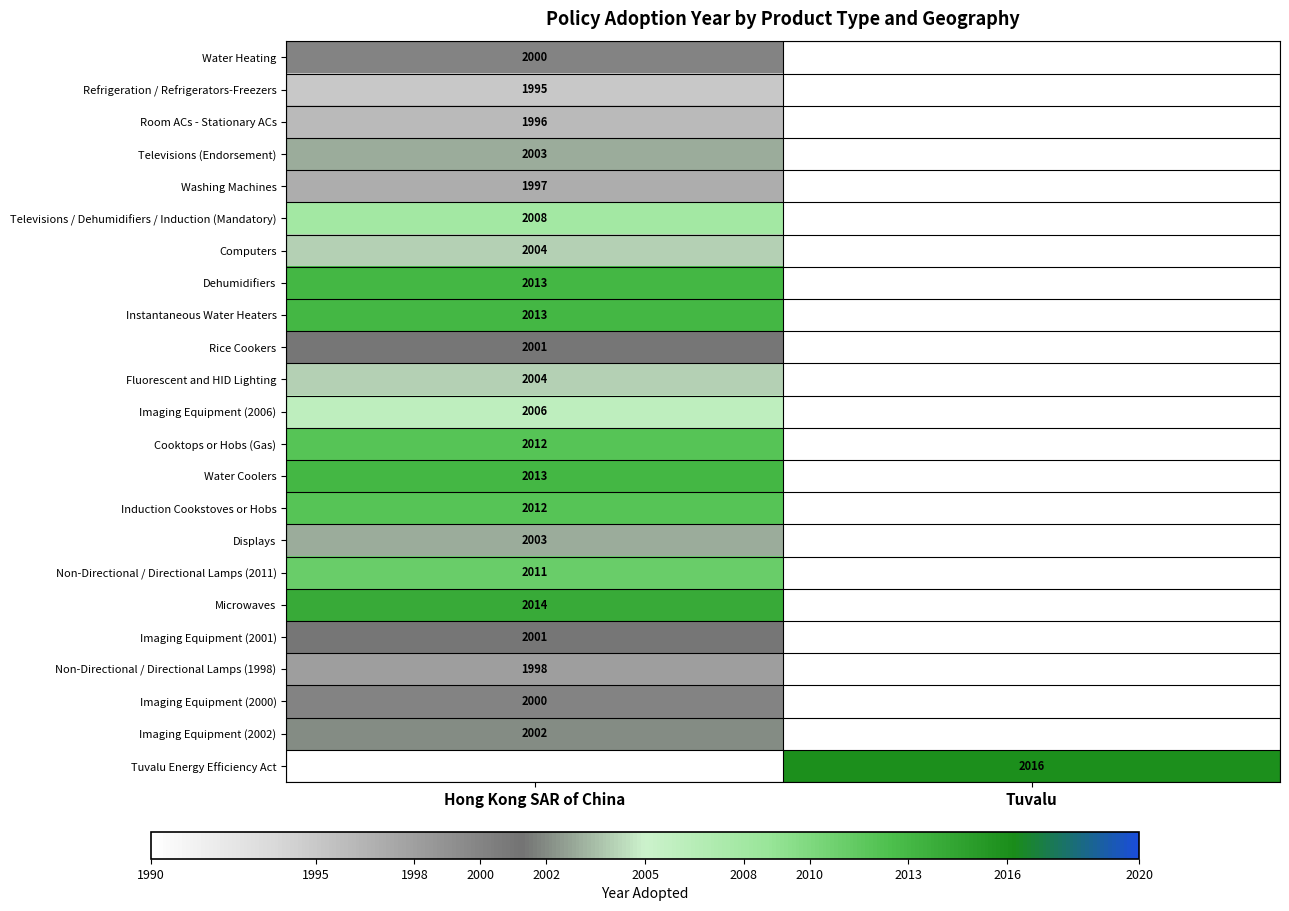

True or false: Room ACs - Stationary ACs has a value of 1996 at Hong Kong SAR of China.

True